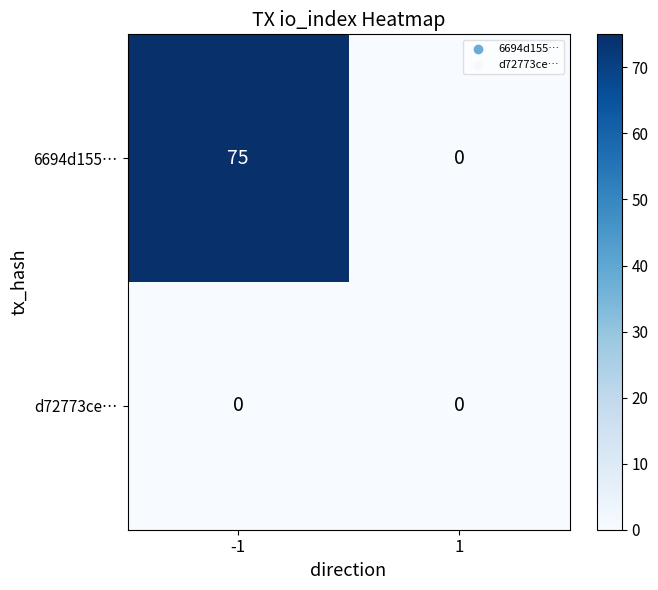

Reading left to right, list all the values displayed in this chart.

6694d155…: 75	0
d72773ce…: 0	0